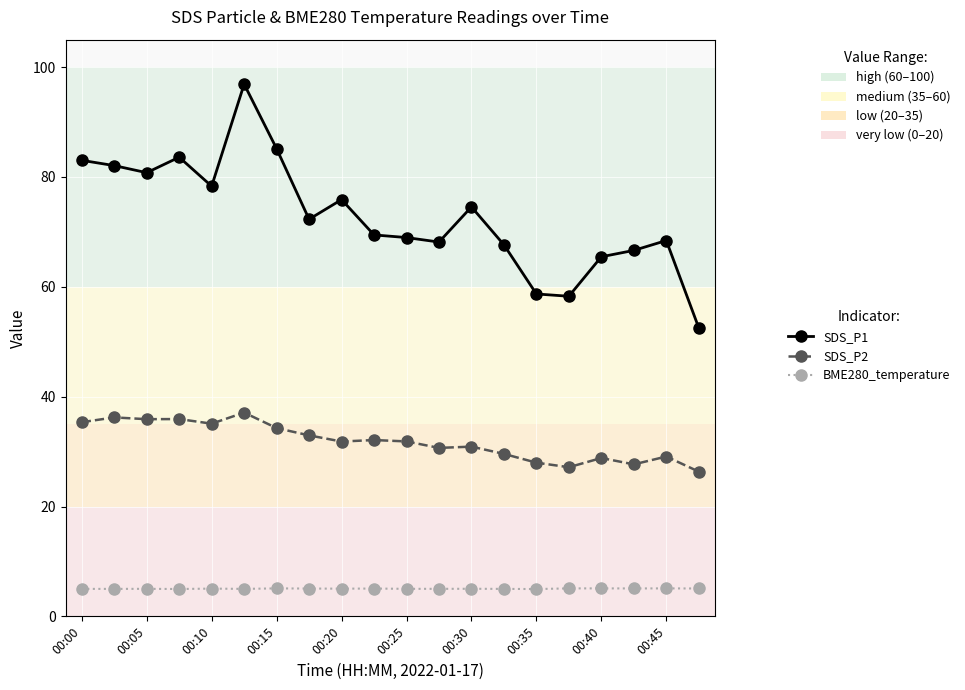

What is the value of the BME280_temperature point at the 19th from the left?

5.1